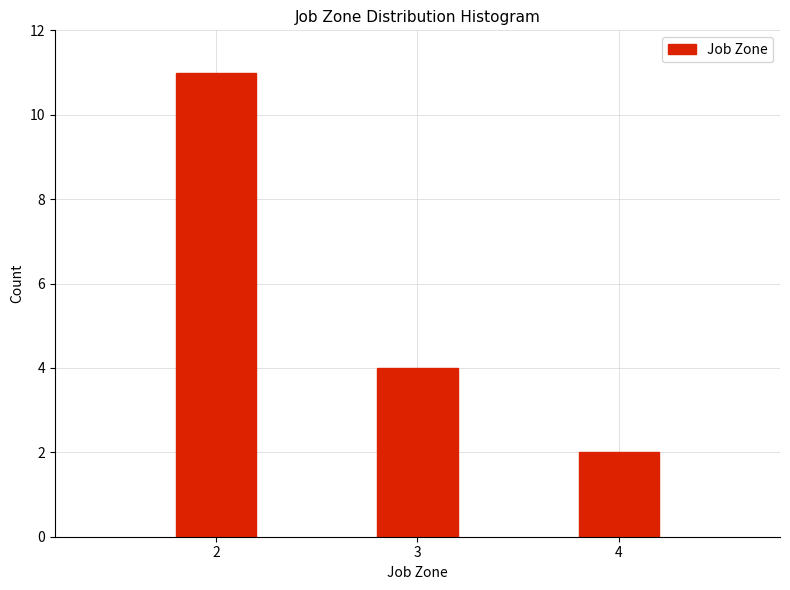

Reading right to left, extract all data points from this chart.

2	4	11